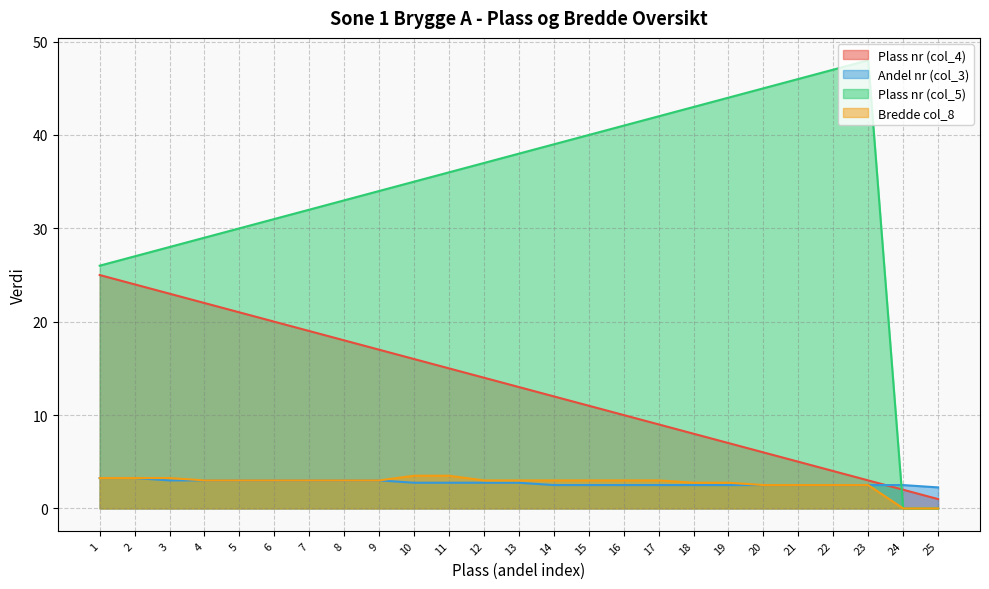

Does the chart display data point markers on the line(s)?

No